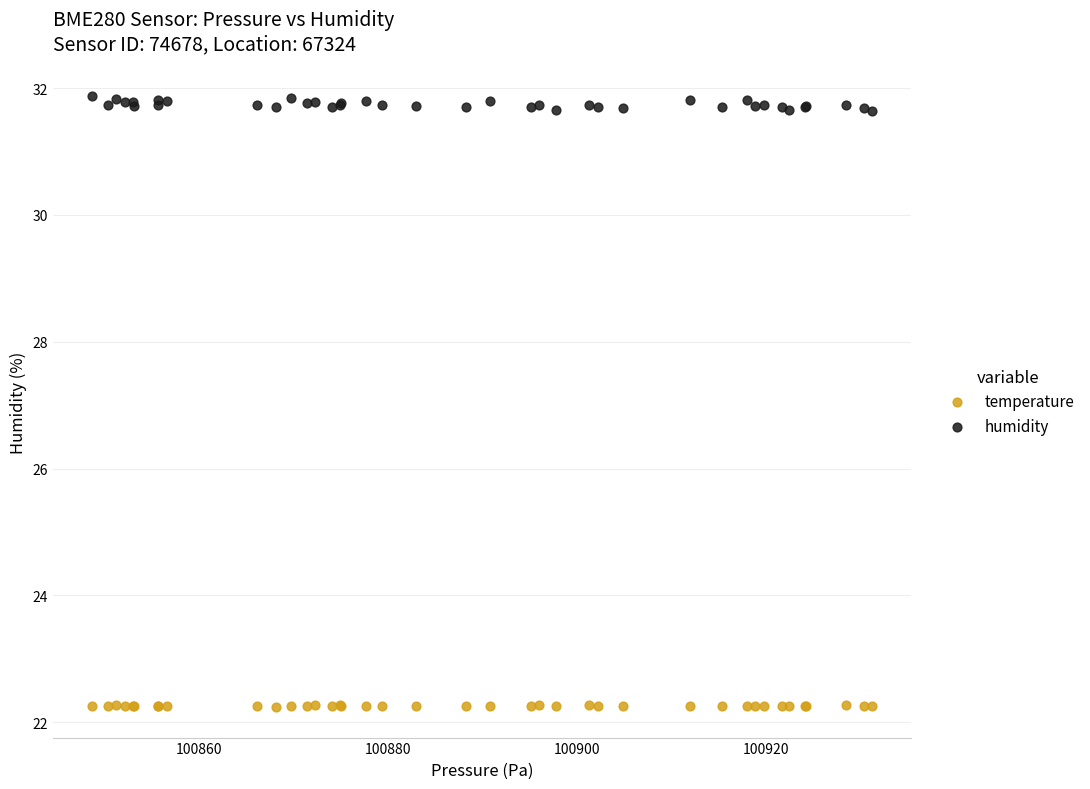

Which series contains the highest Y value?

humidity